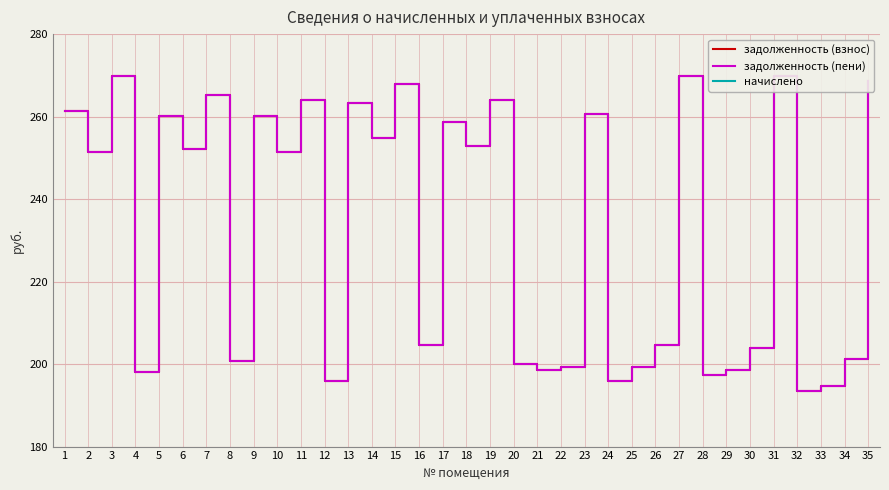

Between 7 and 23, which is larger?

7